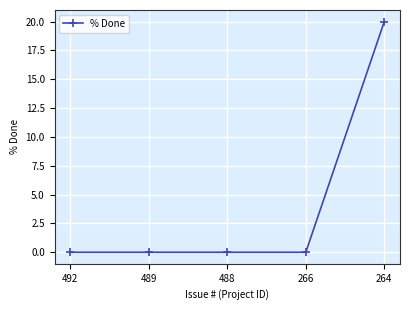

What is the sum of the values at 266 and 264?

20